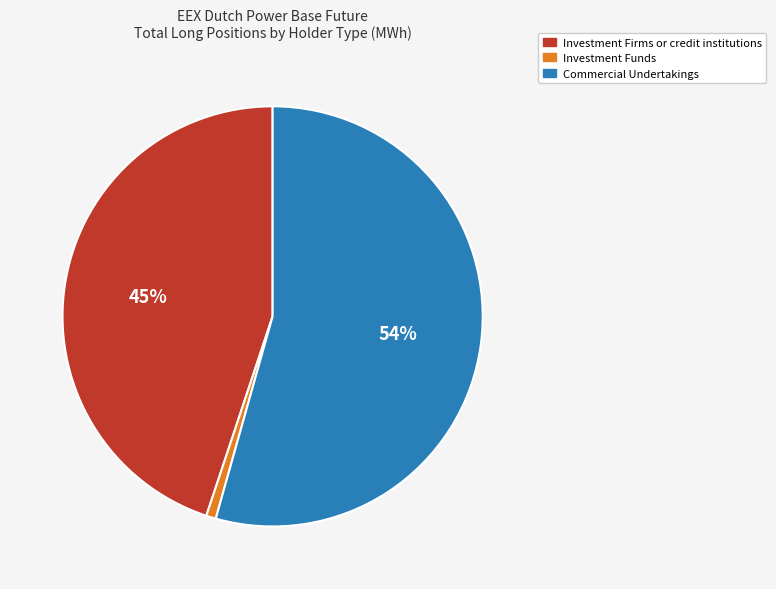

What is the majority slice?

Commercial Undertakings